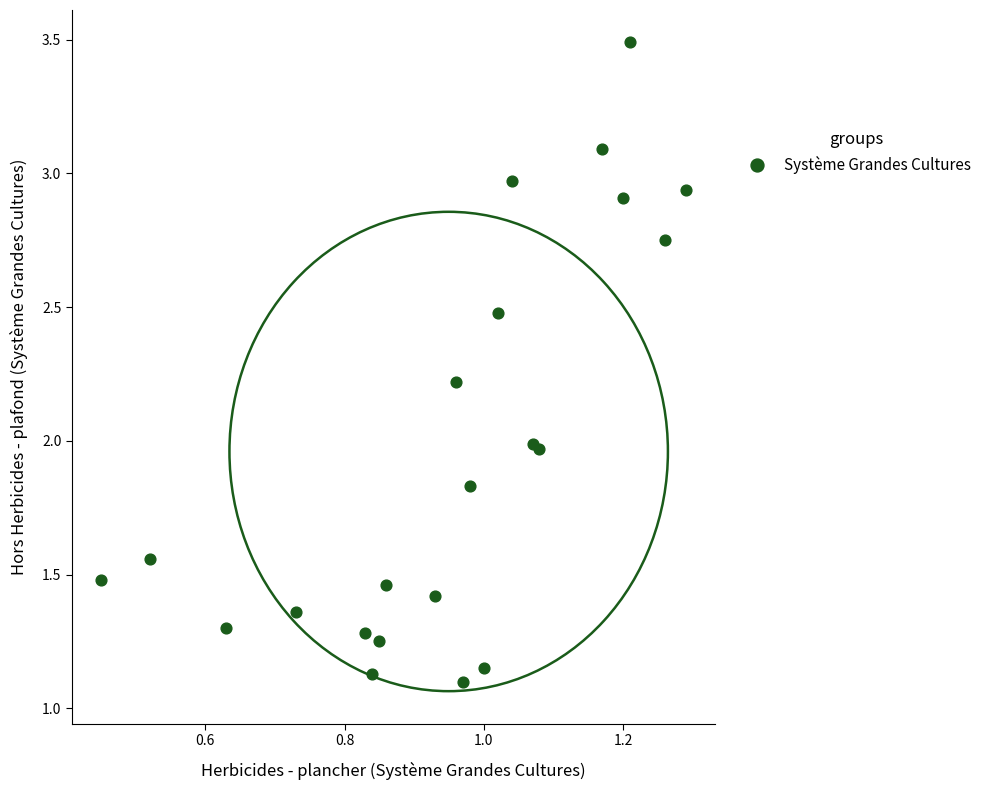

What is the range of X values (max minus min)?

0.8